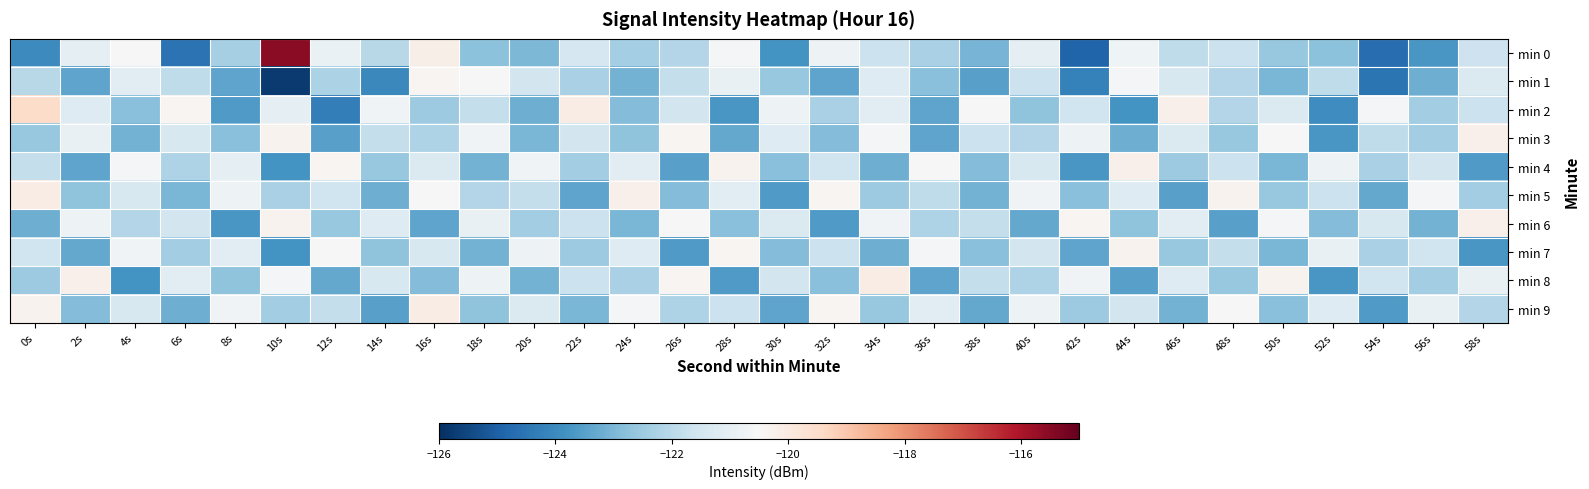

Which has a higher value, 48s or 12s?

12s